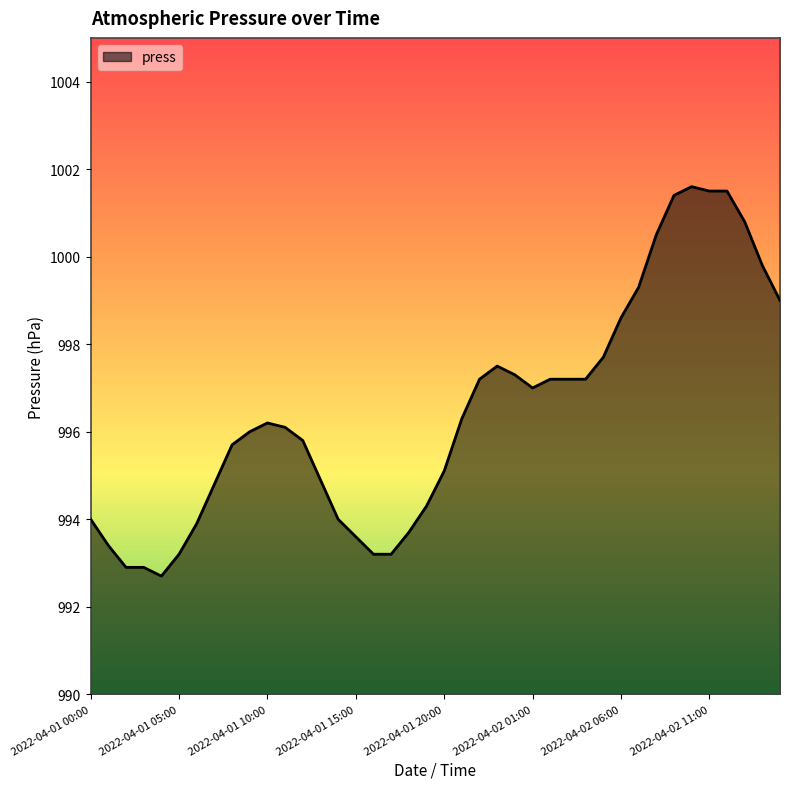

What is the greatest value displayed?

1001.6